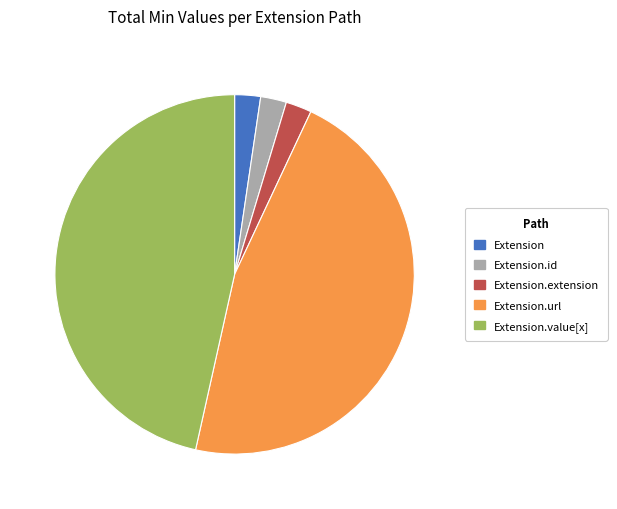

Does Extension.url represent more than half of the total?

No